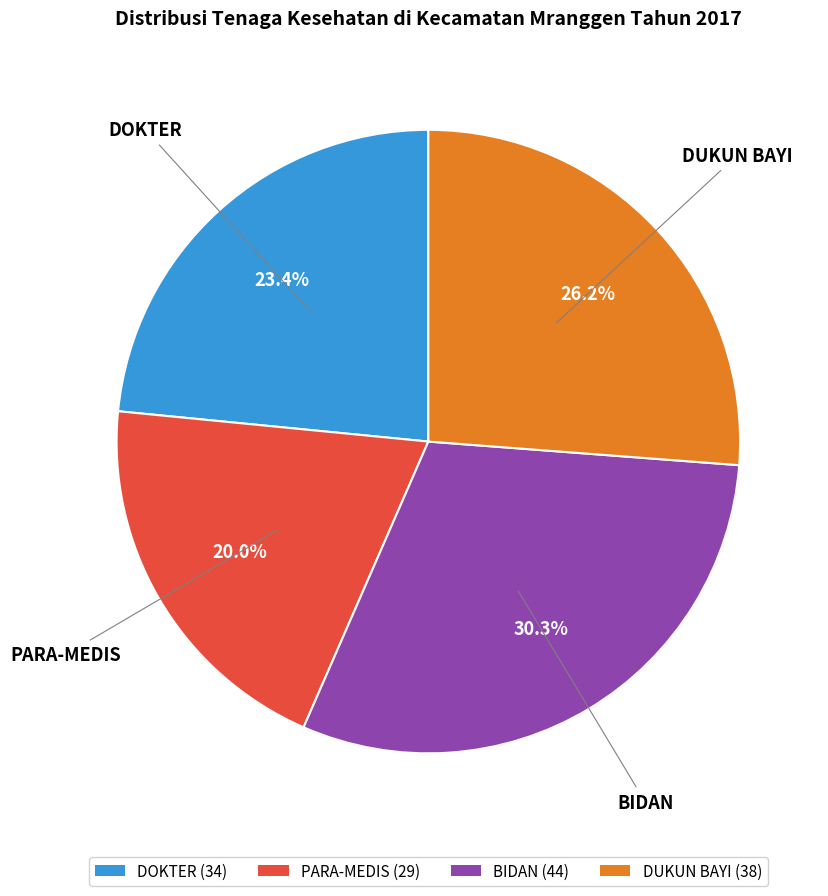

Is there any slice that represents more than half of the pie?

No